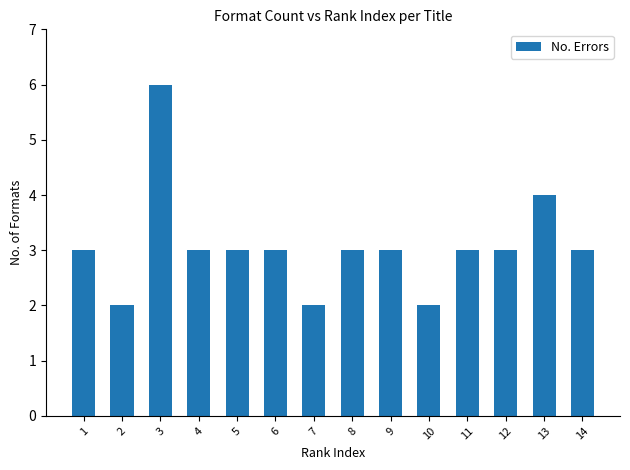

Is it true that the value at 5 is 5?

False